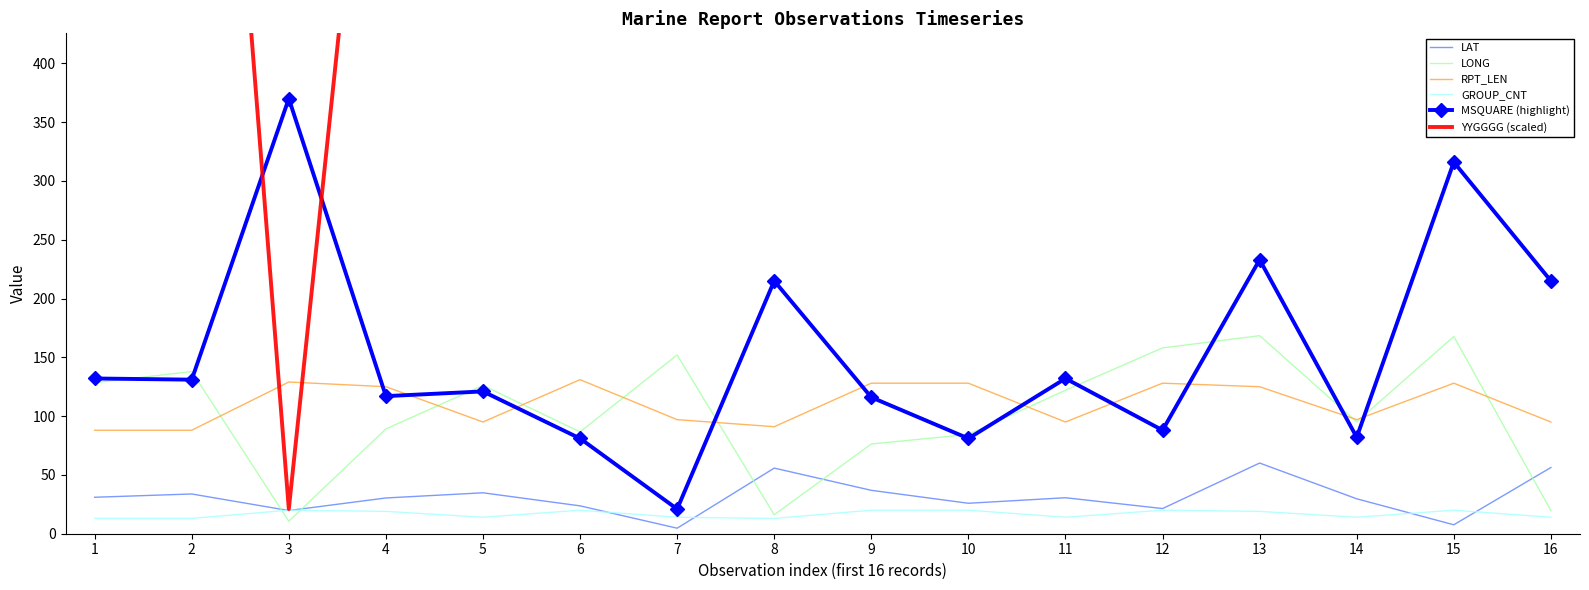

At which category does GROUP_CNT reach its first local valley?

5